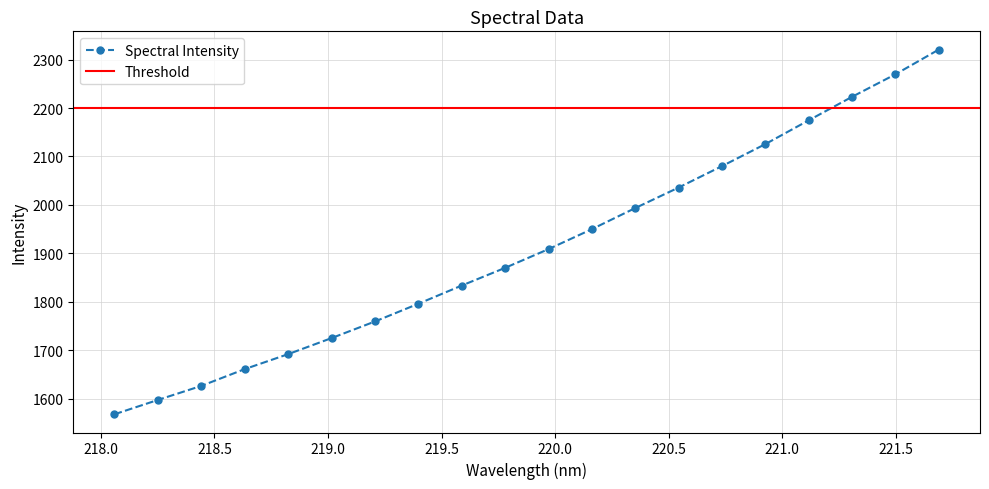

Rank the categories by value from lowest to highest.

218.0596, 218.2508, 218.442, 218.6332, 218.8244, 219.0156, 219.2067, 219.3979, 219.589, 219.7801, 219.9712, 220.1623, 220.3533, 220.5444, 220.7354, 220.9264, 221.1174, 221.3083, 221.4993, 221.6902